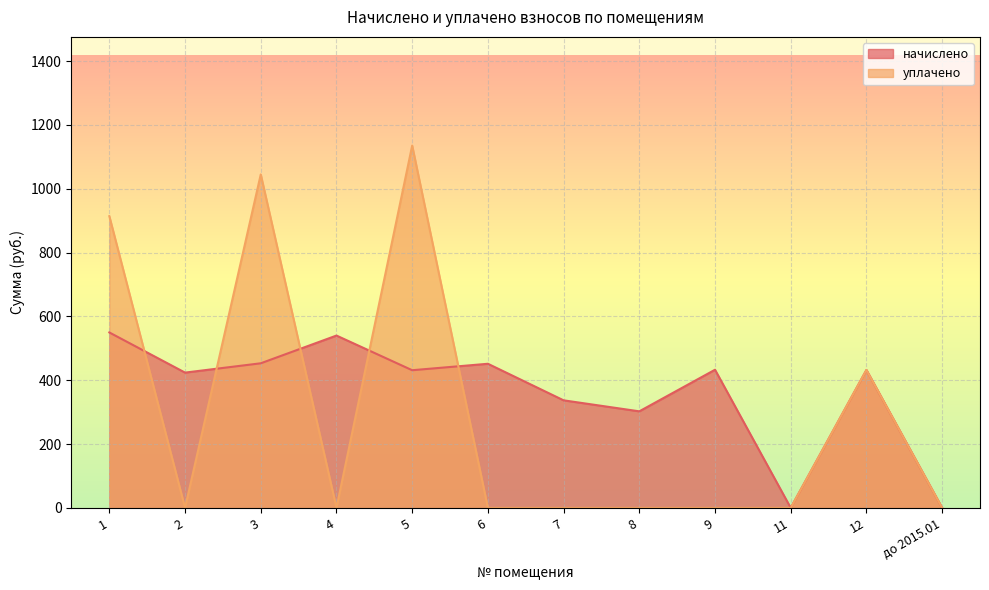

What is the difference between the second highest and second lowest values in the начислено series?

540.0